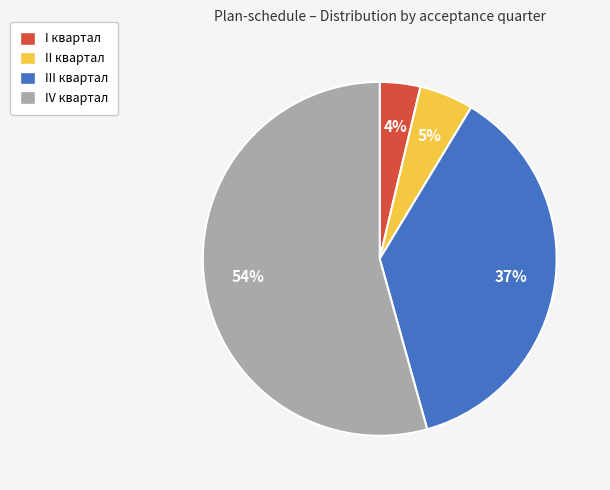

What is the largest slice in the pie chart?

IV квартал